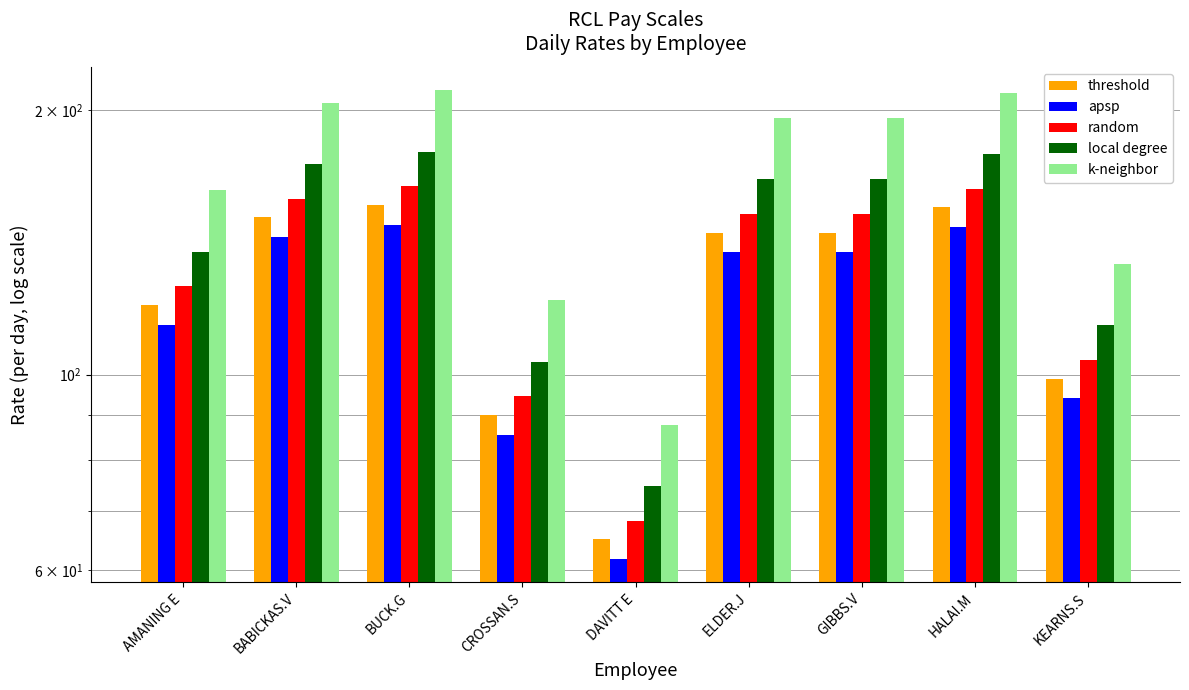

Where does the random series first go above 152?

BABICKAS.V